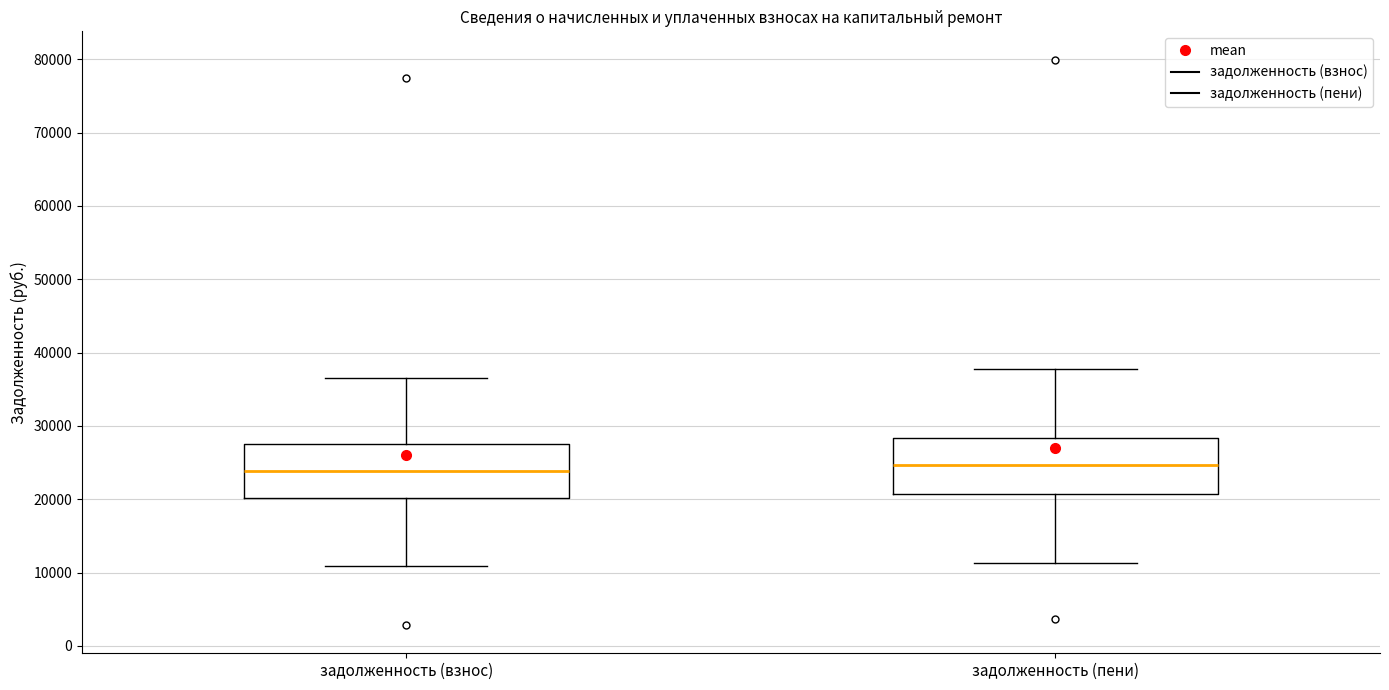

Reading left to right, read every box against the y-axis: the position of its median line, the range the box covers, and the ends of its whiskers. The values are not printed on the chart, so give them approximately, as read against the axis.

задолженность (взнос): median 24000, box 20000 to 27000, whiskers 11000 to 37000
задолженность (пени): median 25000, box 21000 to 28000, whiskers 11000 to 38000